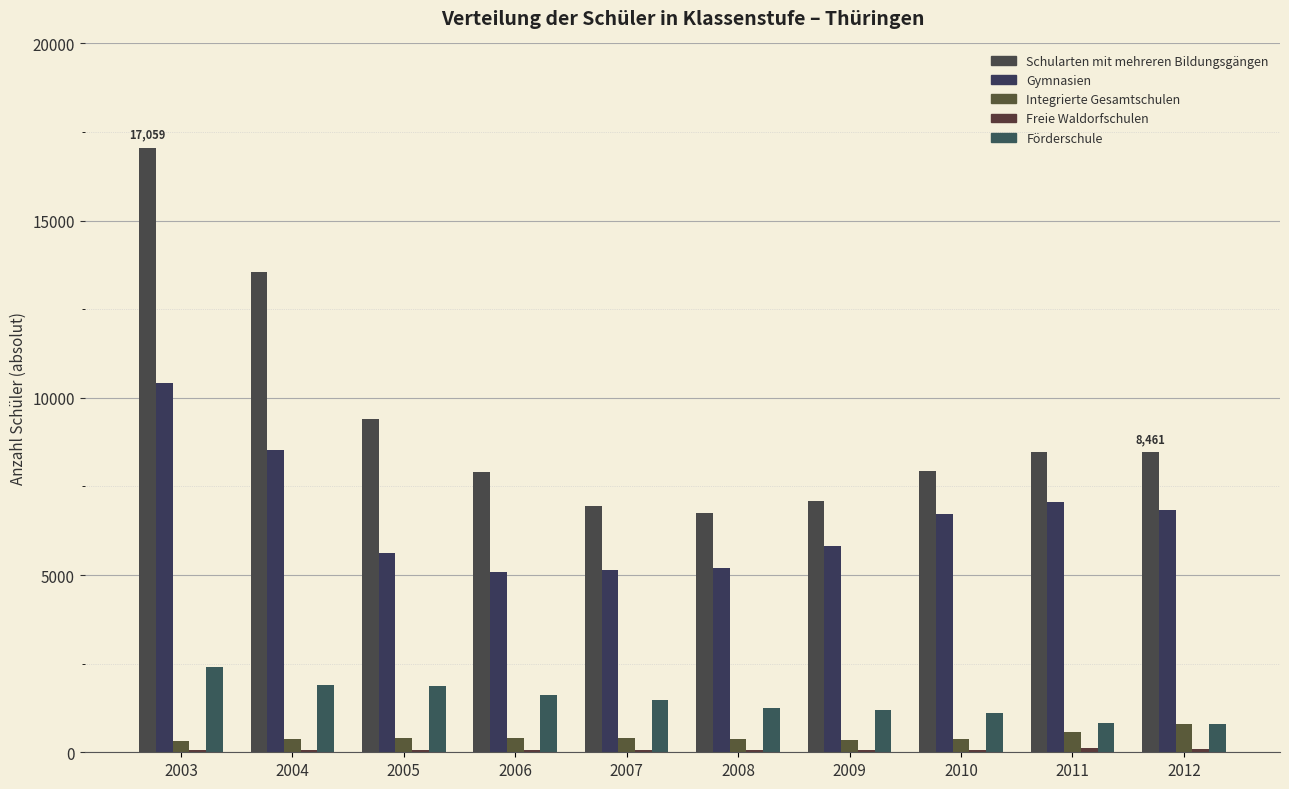

What is the value of the Gymnasien bar at the 4th from the left?

5100